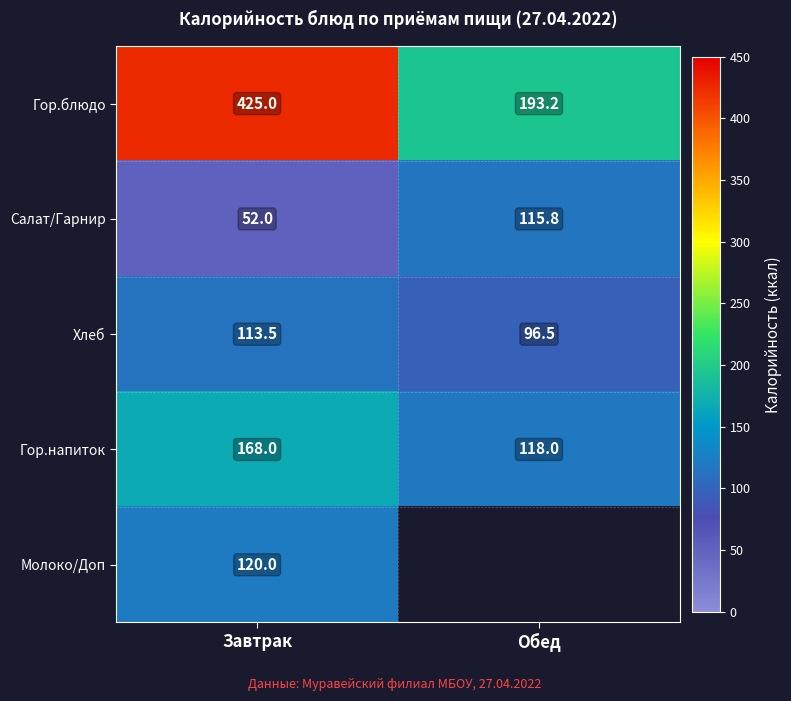

At which label does Хлеб reach its peak?

Завтрак